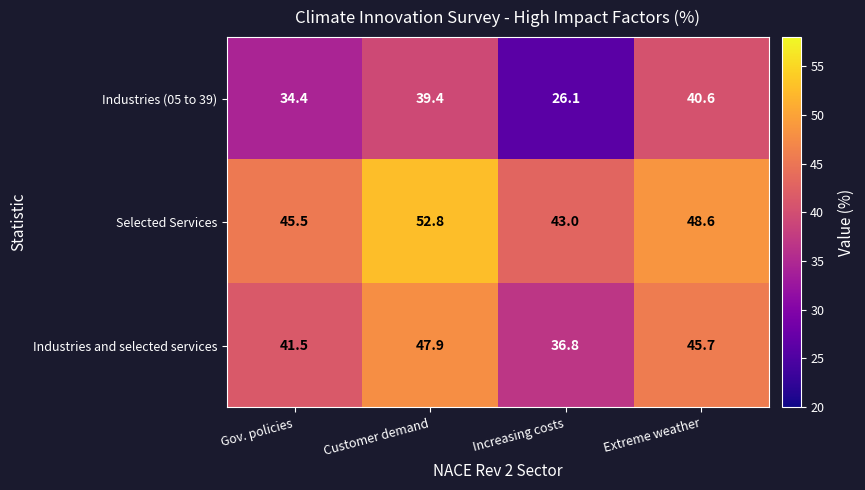

What is the spread (max minus min) of values at Gov. policies?

11.1